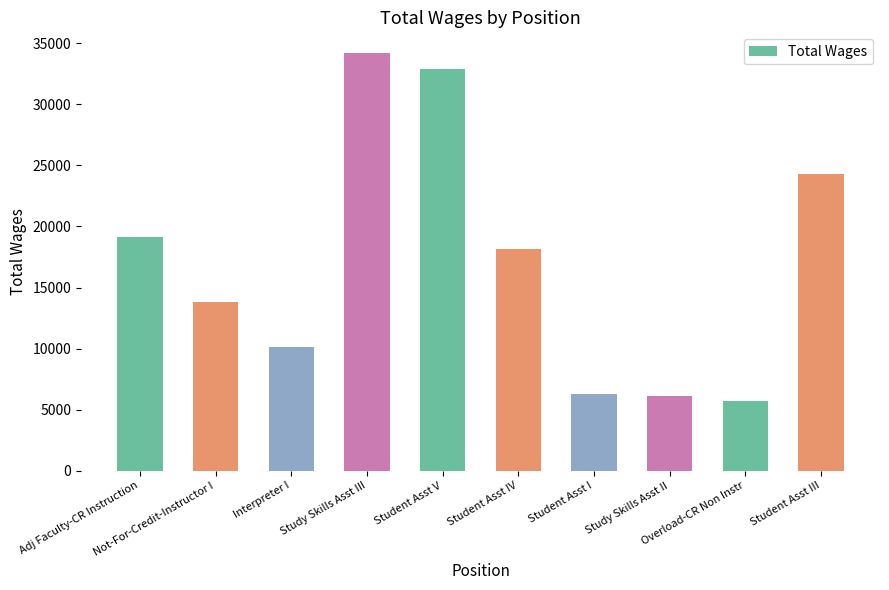

Between Interpreter I and Student Asst I, which is larger?

Interpreter I